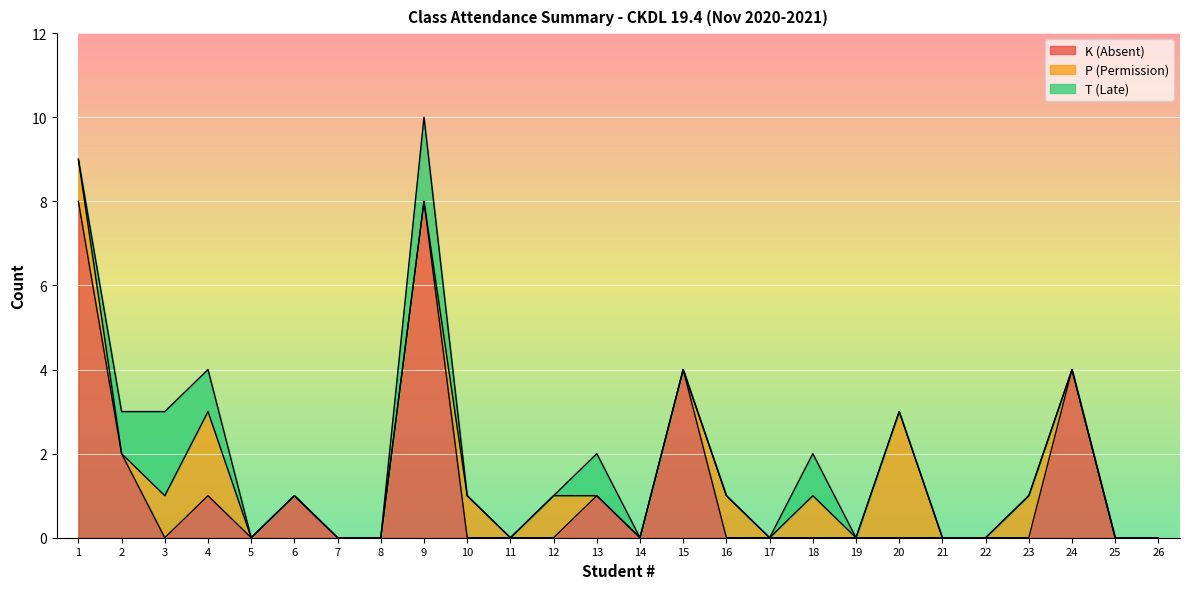

True or false: K (Absent) has a value of 4 at 24.

True